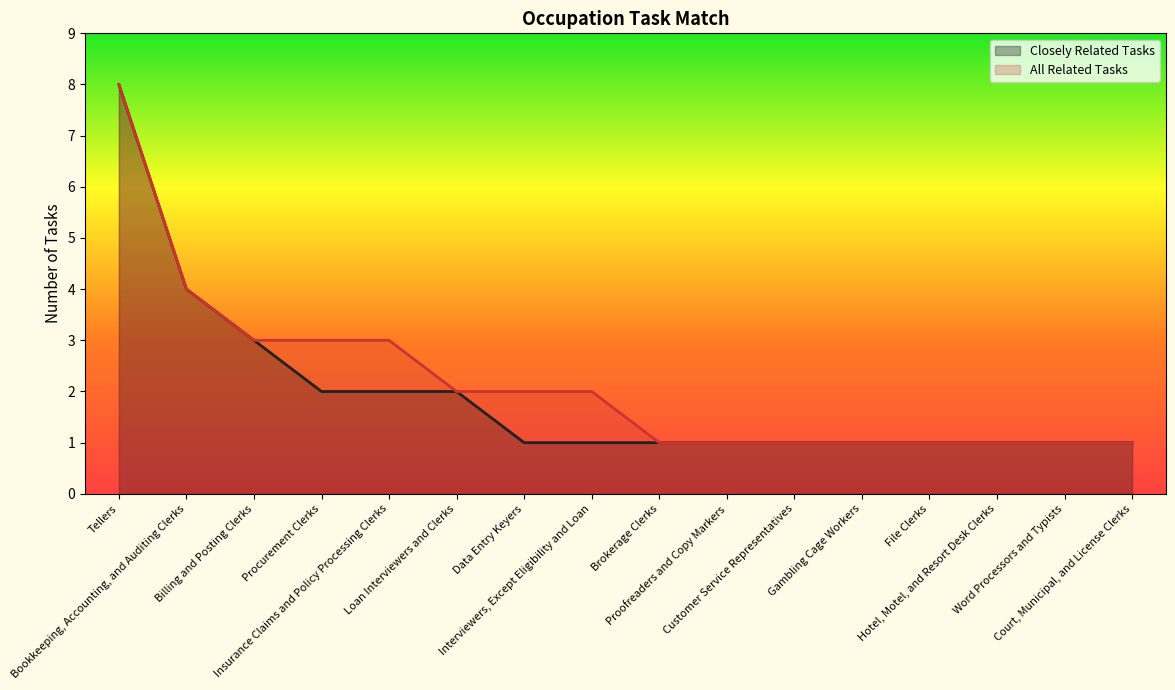

True or false: Closely Related Tasks and All Related Tasks cross at least once.

False